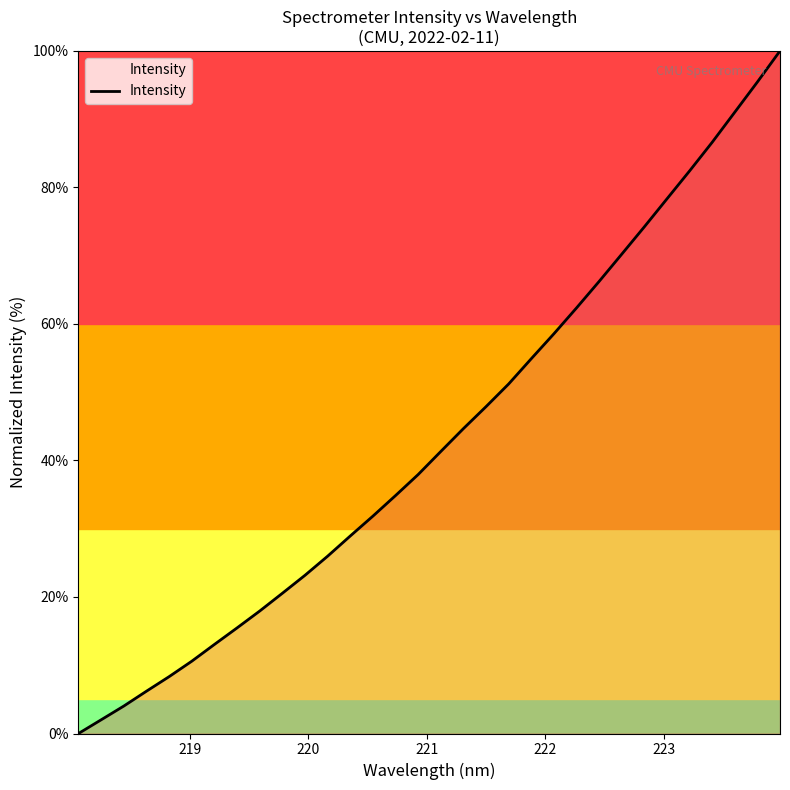

What is the difference between the maximum and minimum values?

100.0